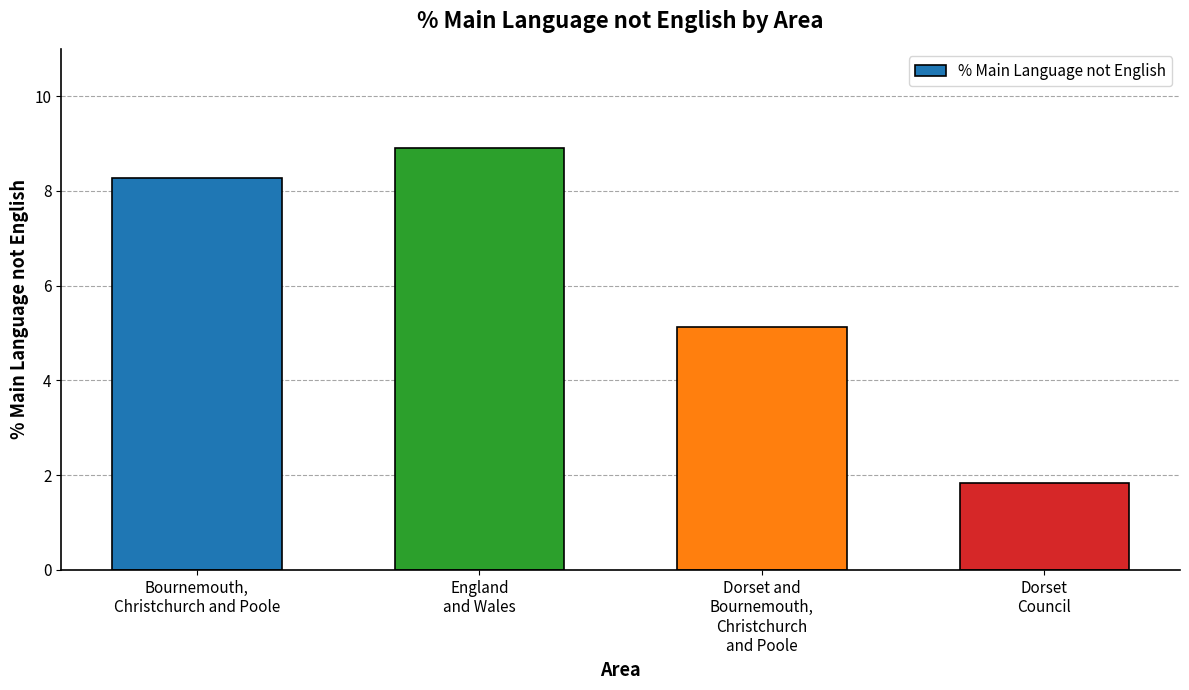

List the labels in order of value, smallest first.

Dorset
Council, Dorset and
Bournemouth,
Christchurch
and Poole, Bournemouth,
Christchurch and Poole, England
and Wales